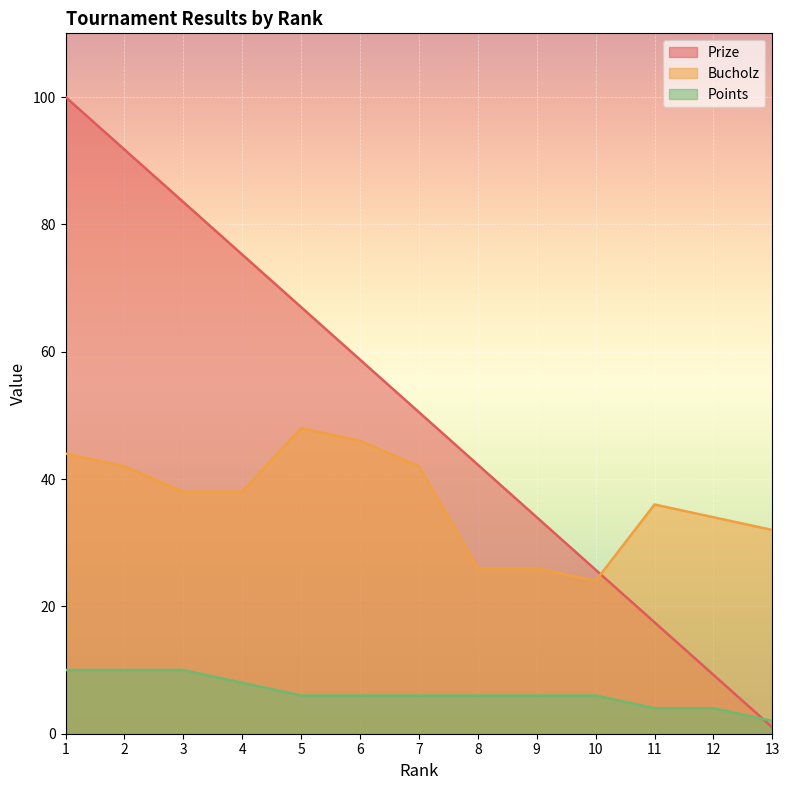

What is the greatest value displayed?

100.0